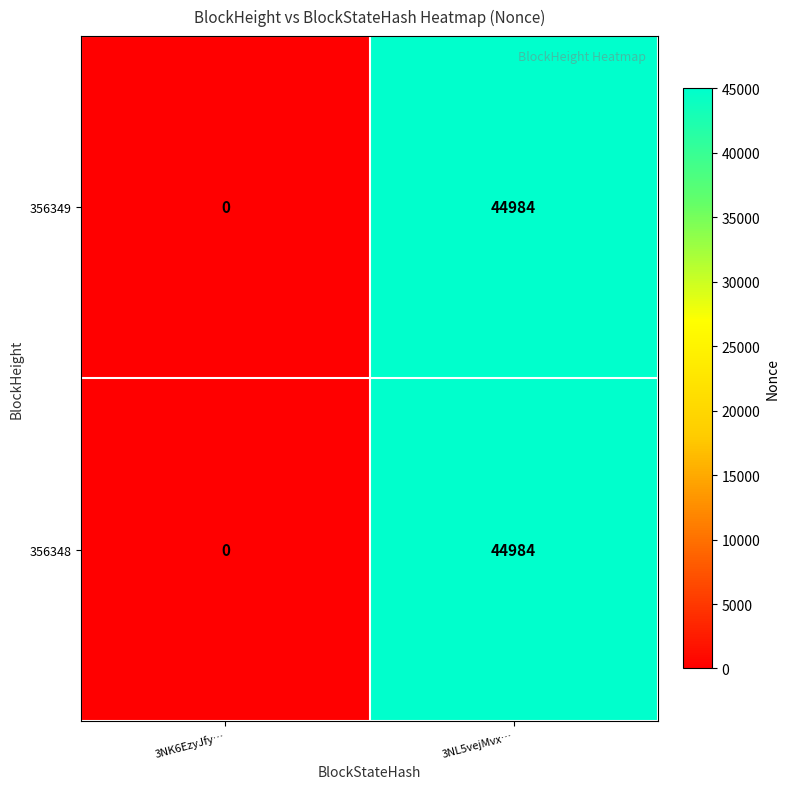

At how many categories does at least one series exceed 38999?

1